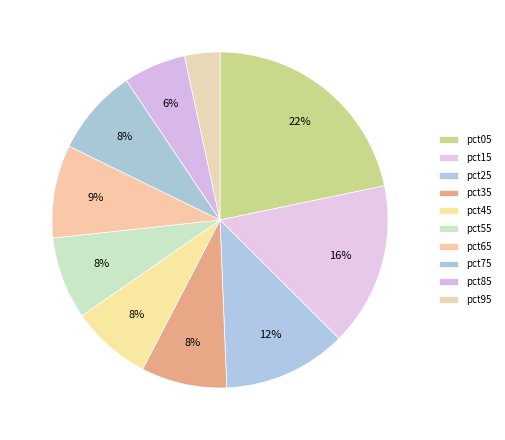

How many segments does this pie chart have?

10